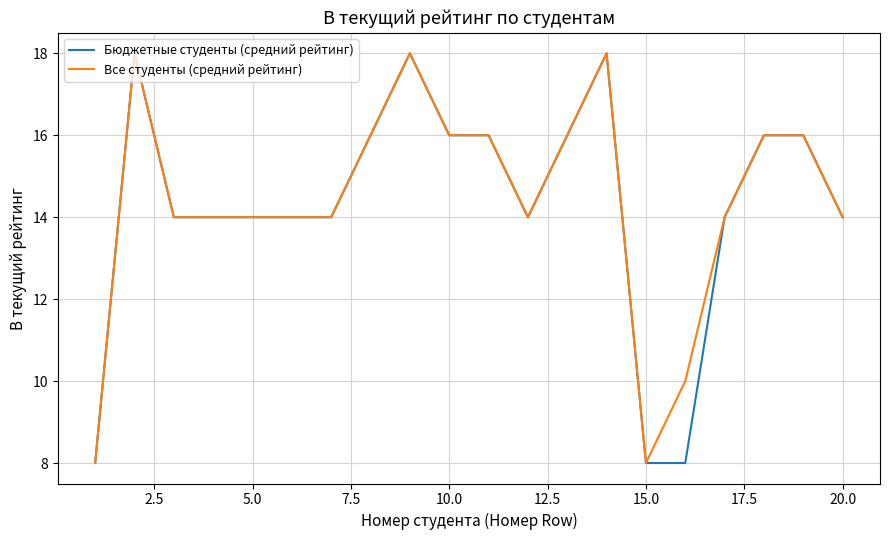

What is the greatest value displayed?

18